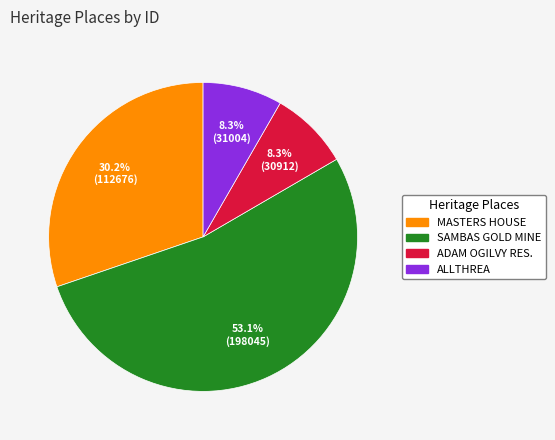

To the nearest percent, what is the average slice percentage?

25%